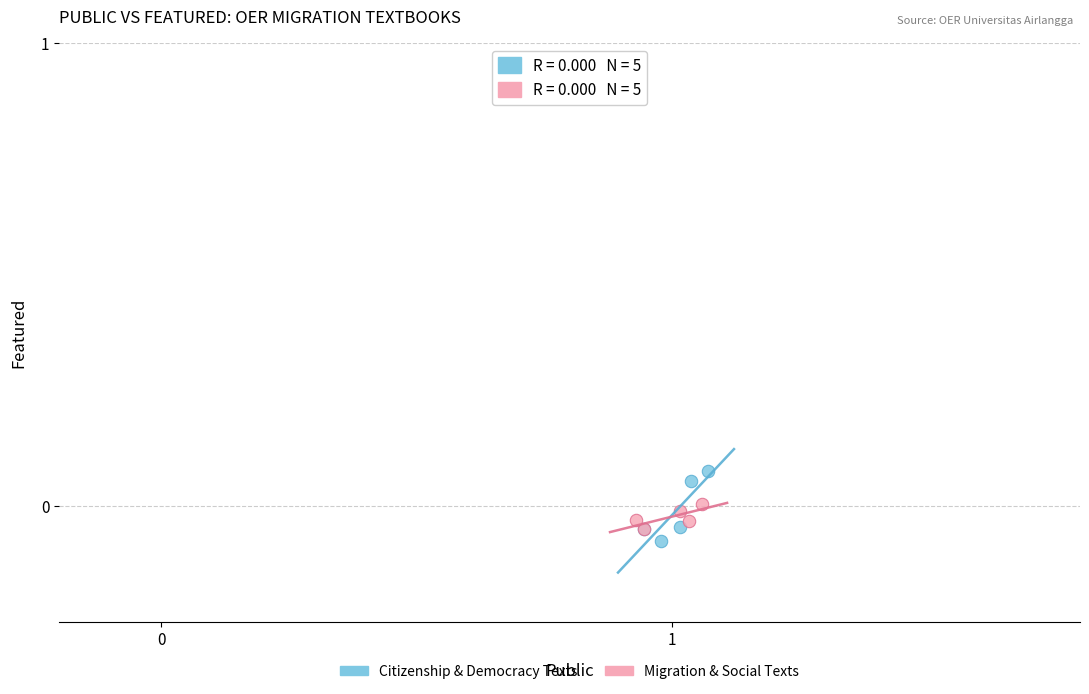

Which series reaches the minimum Y coordinate?

Citizenship & Democracy Texts